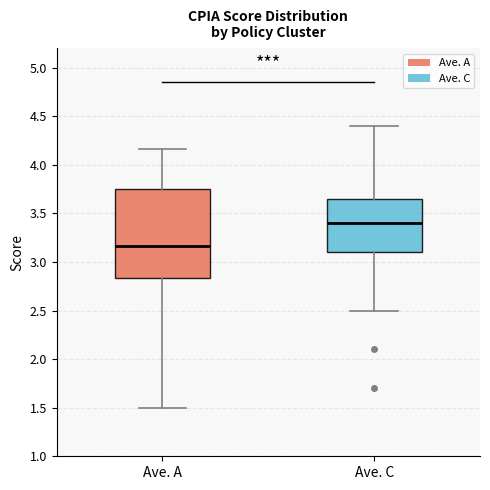

Which box's median line is the lowest?

Ave. A